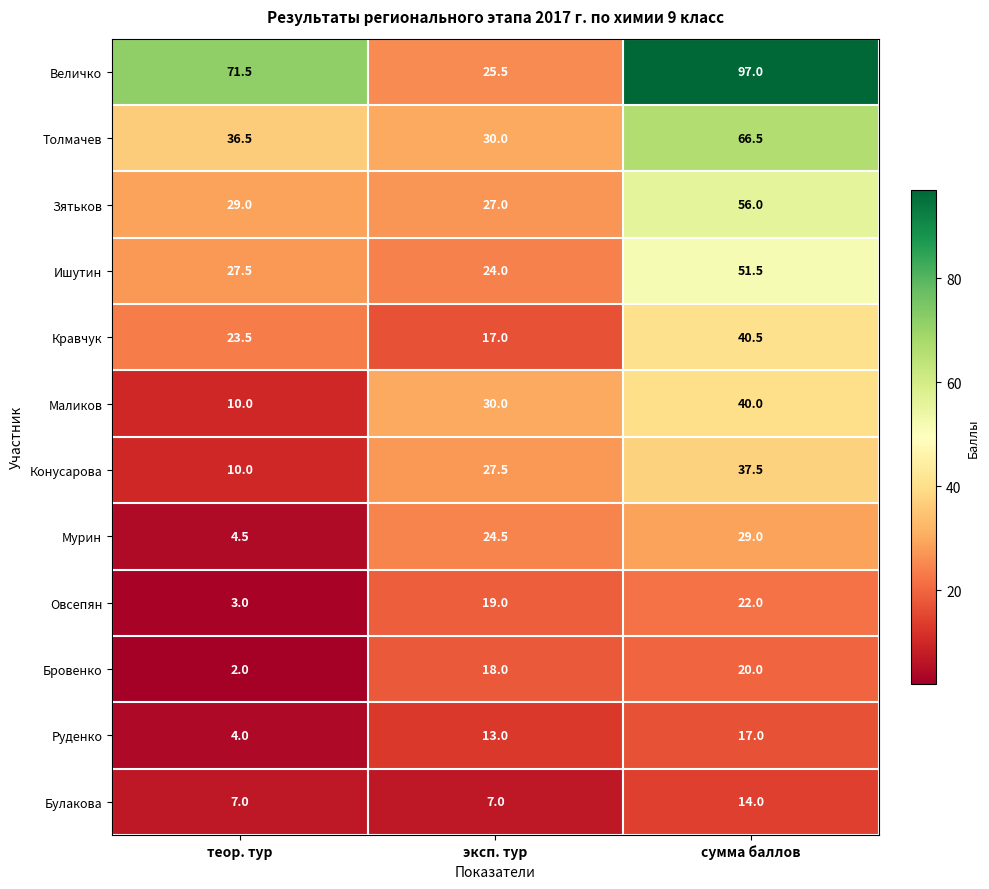

Count the number of categories in the chart.

3